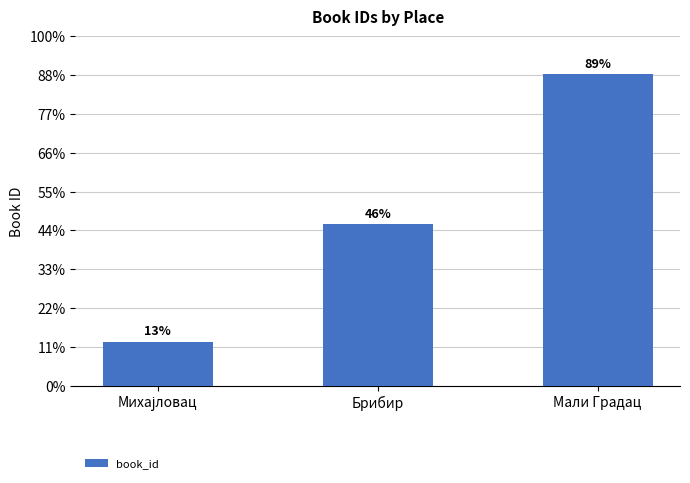

The value at Брибир is 8852. True or false?

False